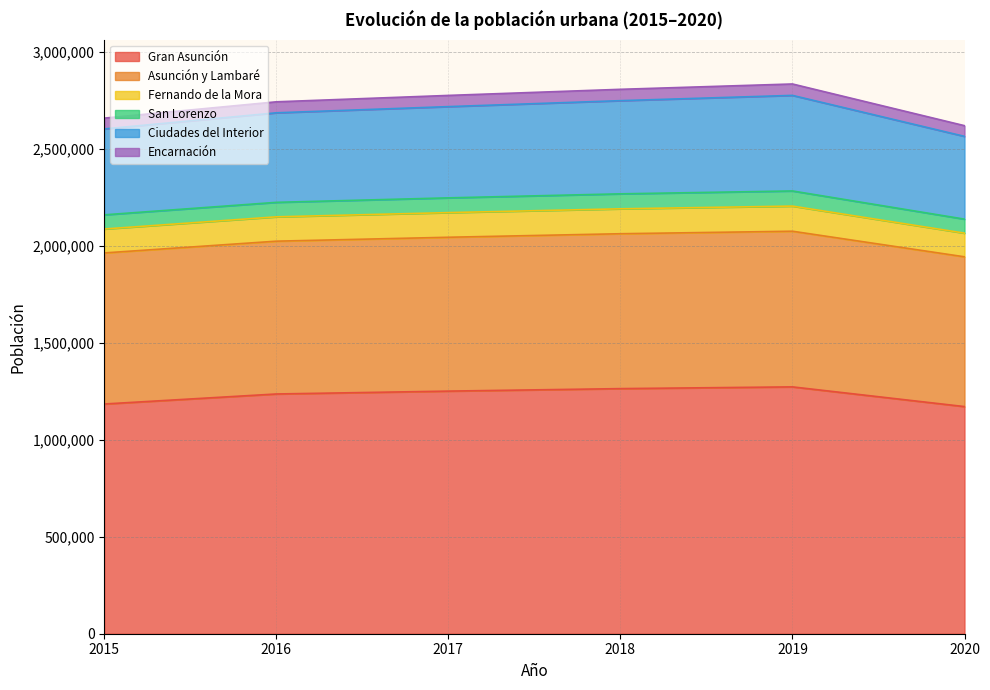

True or false: San Lorenzo and Gran Asunción intersect in this chart.

False